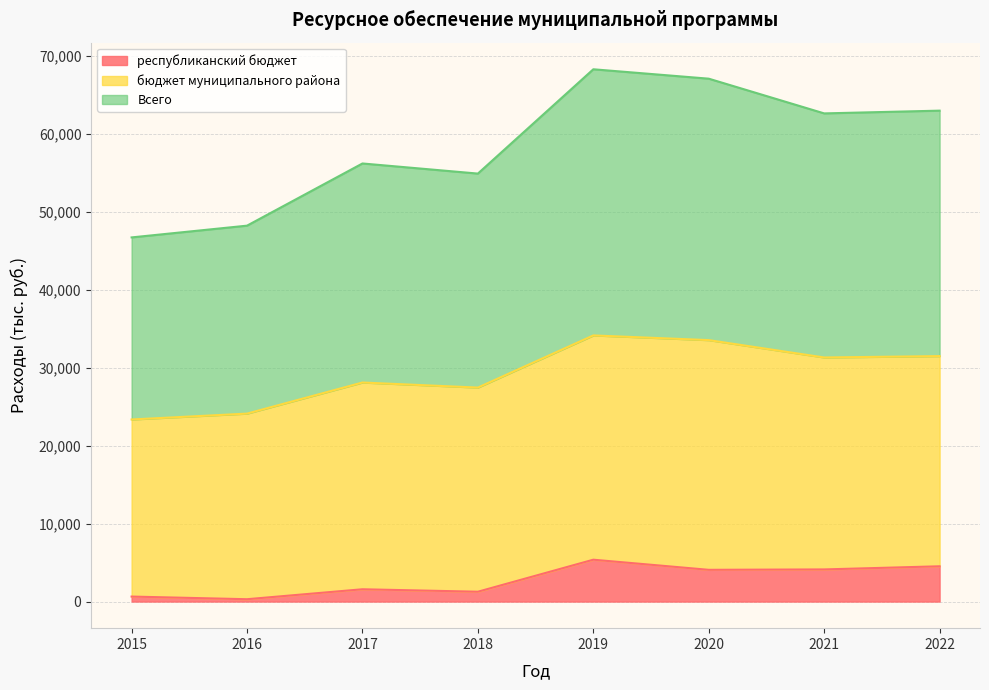

The value of Всего at 2015 is 13651.5. True or false?

False